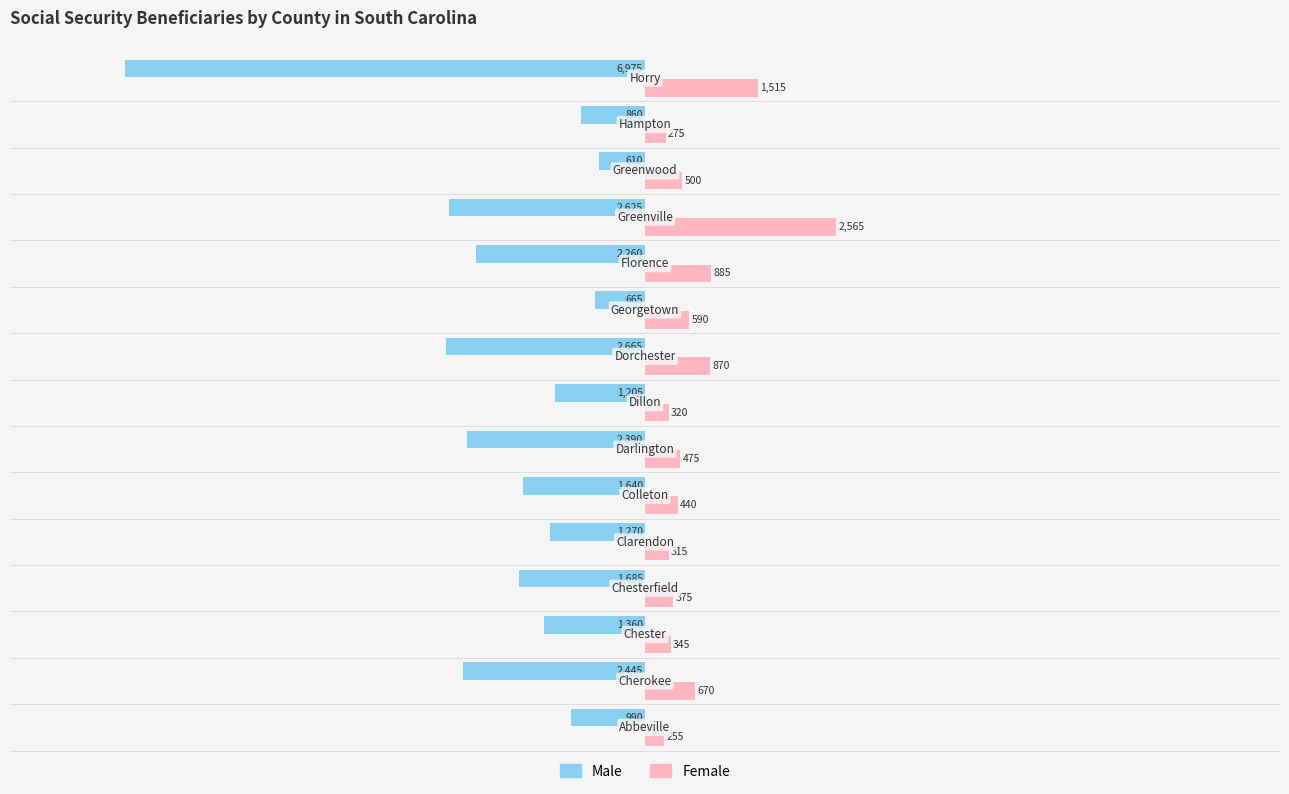

What is the sum of all Male values?

-29645